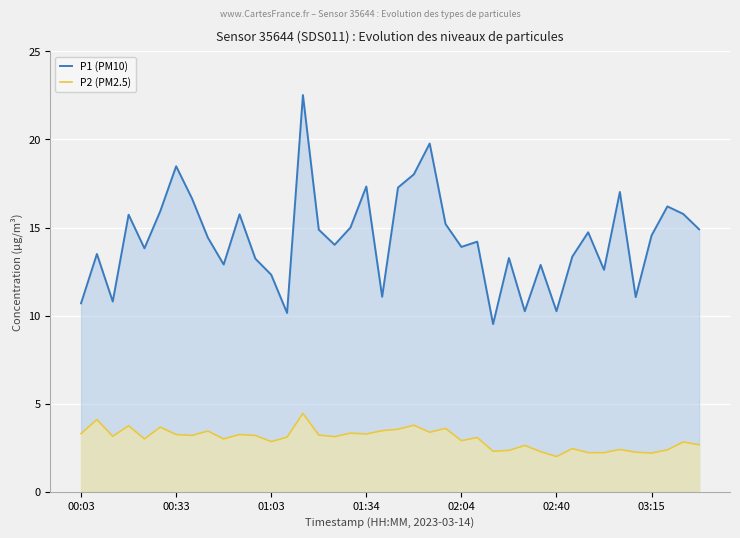

Which label corresponds to the smallest value in the chart?

02:40